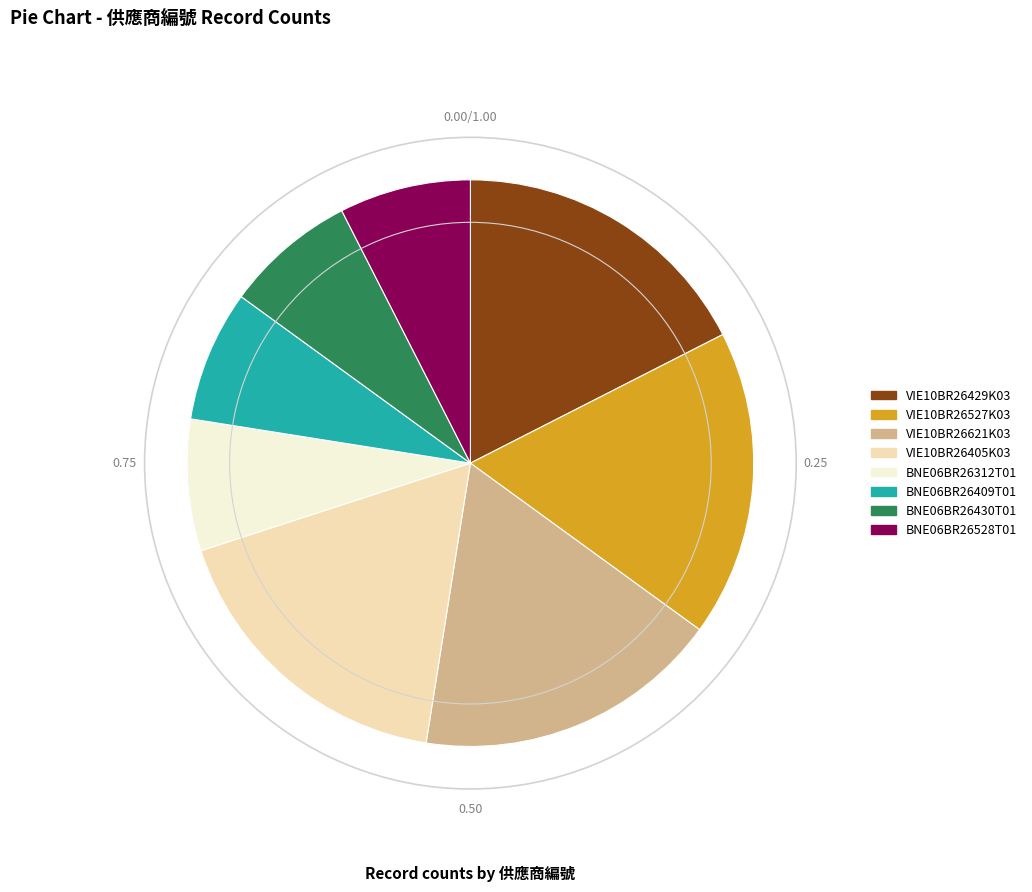

Between BNE06BR26312T01 and VIE10BR26405K03, which is larger?

VIE10BR26405K03